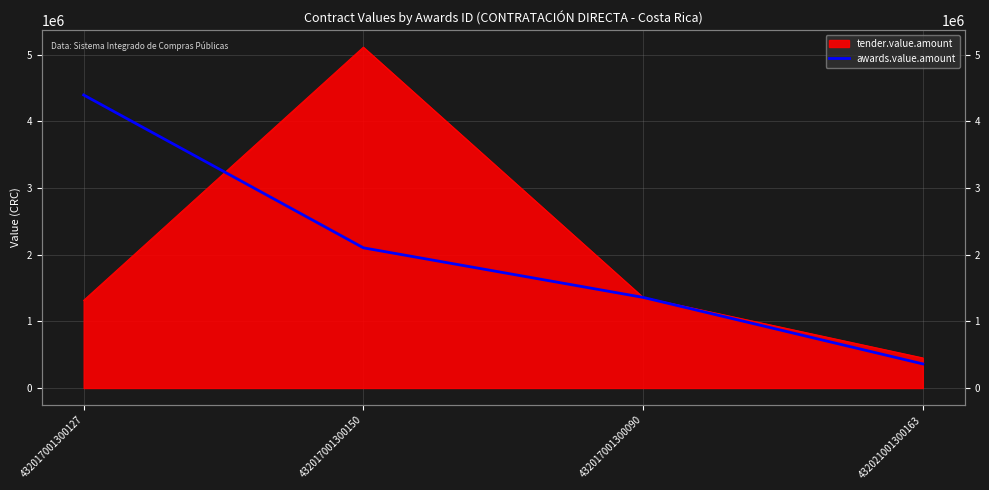

What is the average value?

2055900